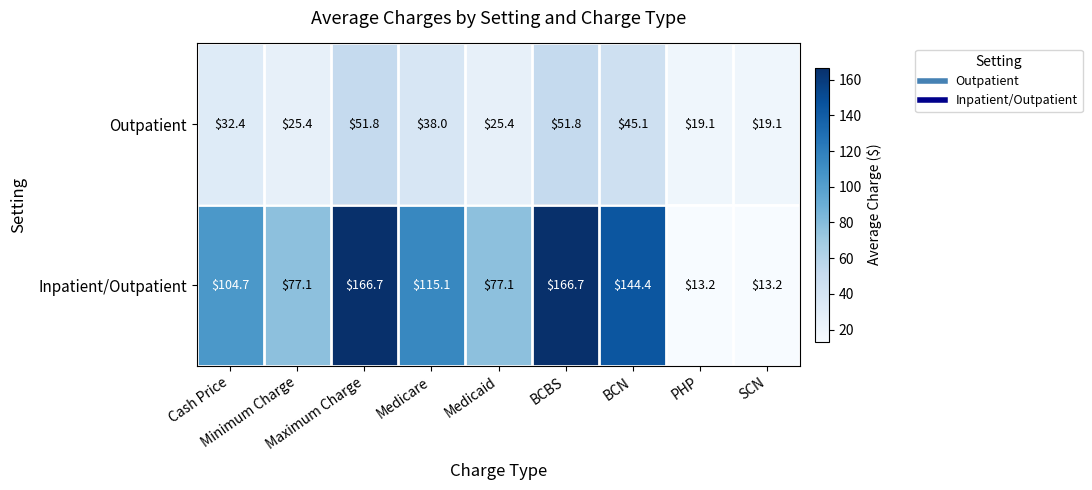

What is the smallest value displayed?

13.2